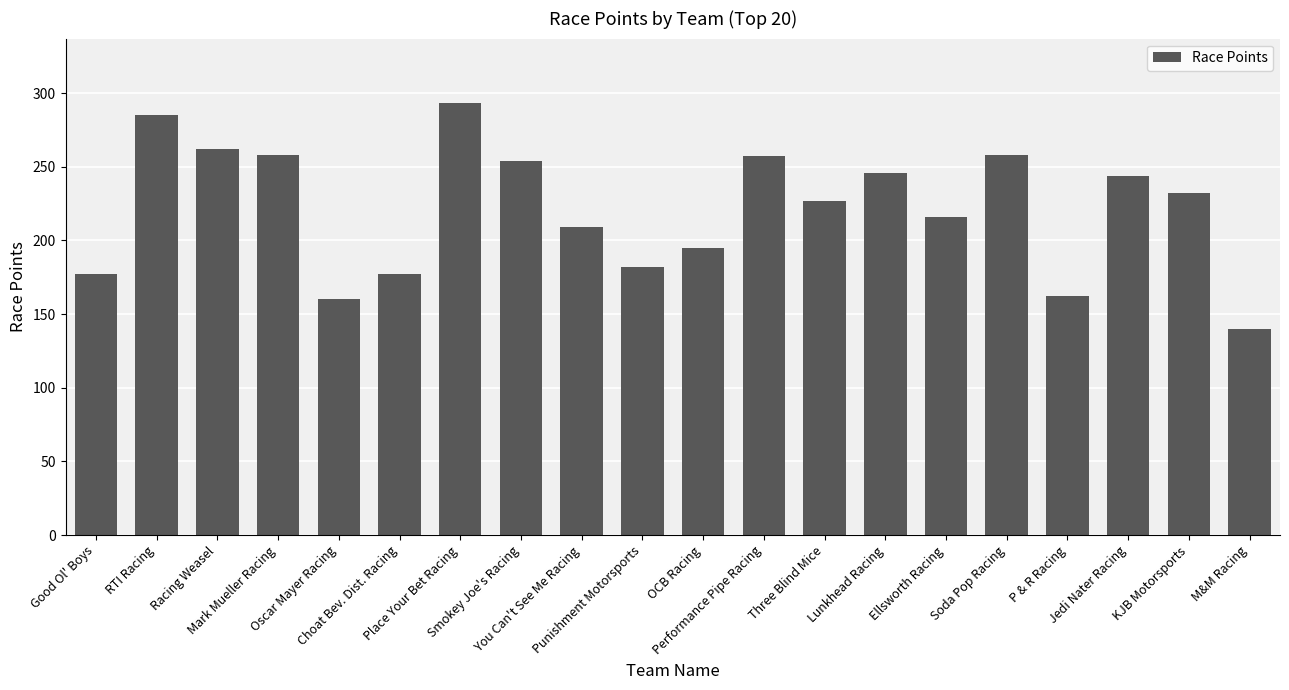

What is the minimum value shown in the chart?

140